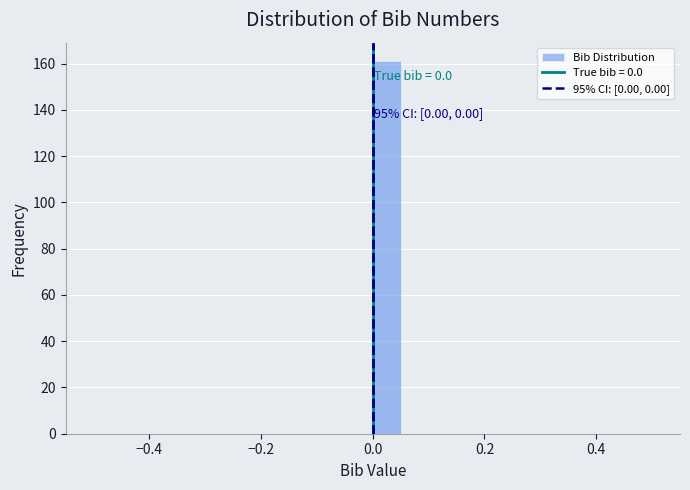

Read against the x-axis, roughly where is the centre of the tallest bar?

0.02